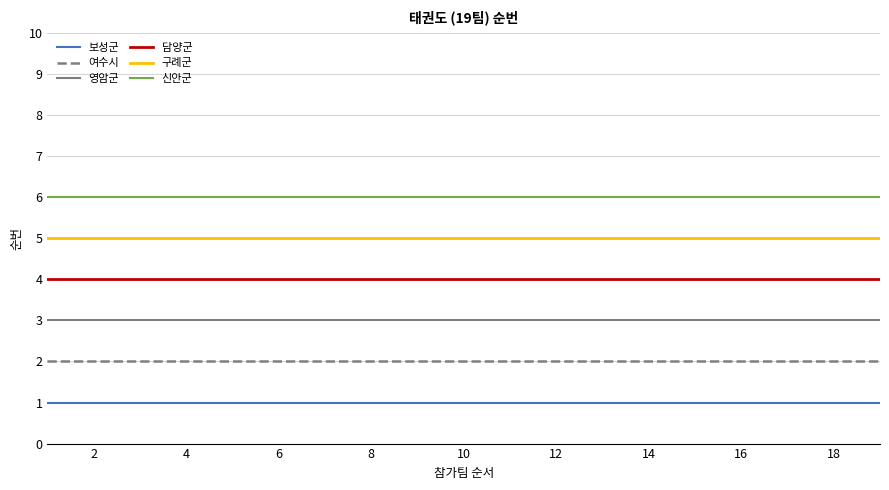

List the series in order of their peak value, highest first.

신안군, 구례군, 담양군, 영암군, 여수시, 보성군